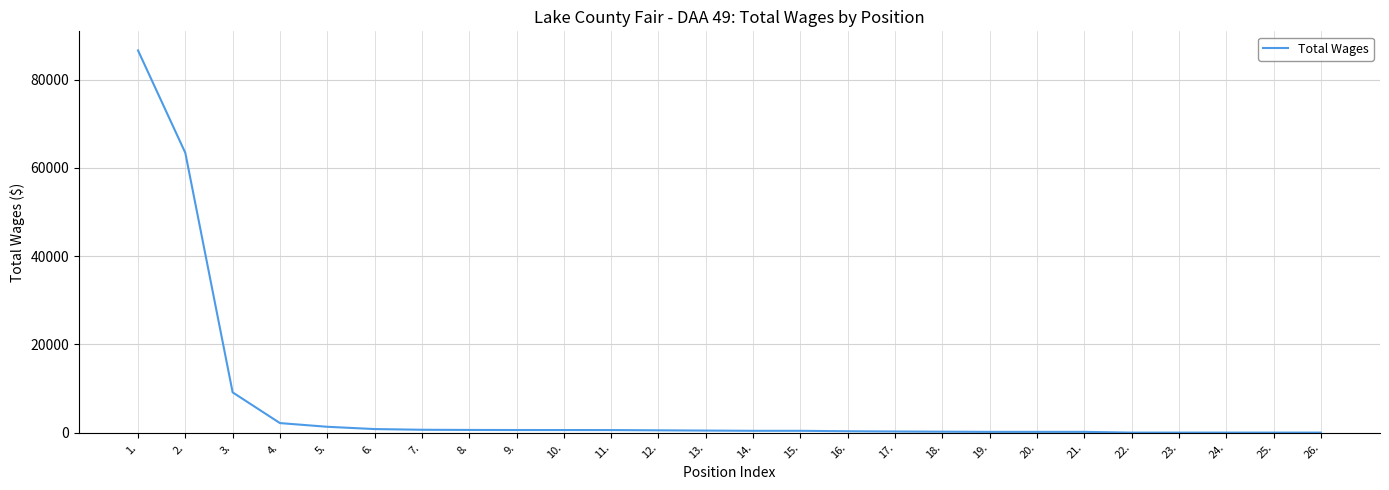

What is the difference between the maximum and second lowest values?

86652